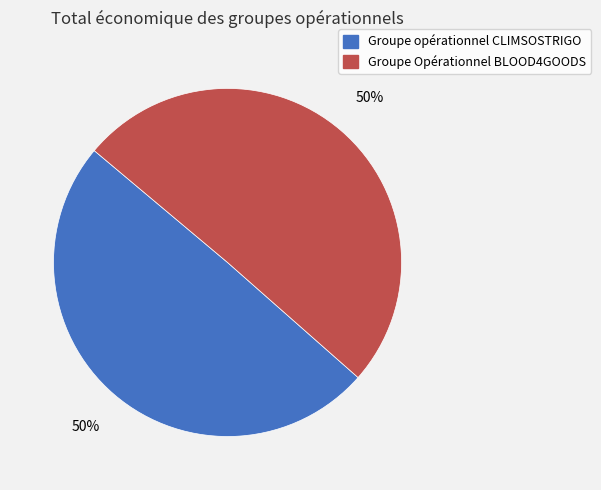

To the nearest percent, what is the combined percentage of Groupe opérationnel CLIMSOSTRIGO and Groupe Opérationnel BLOOD4GOODS?

100%